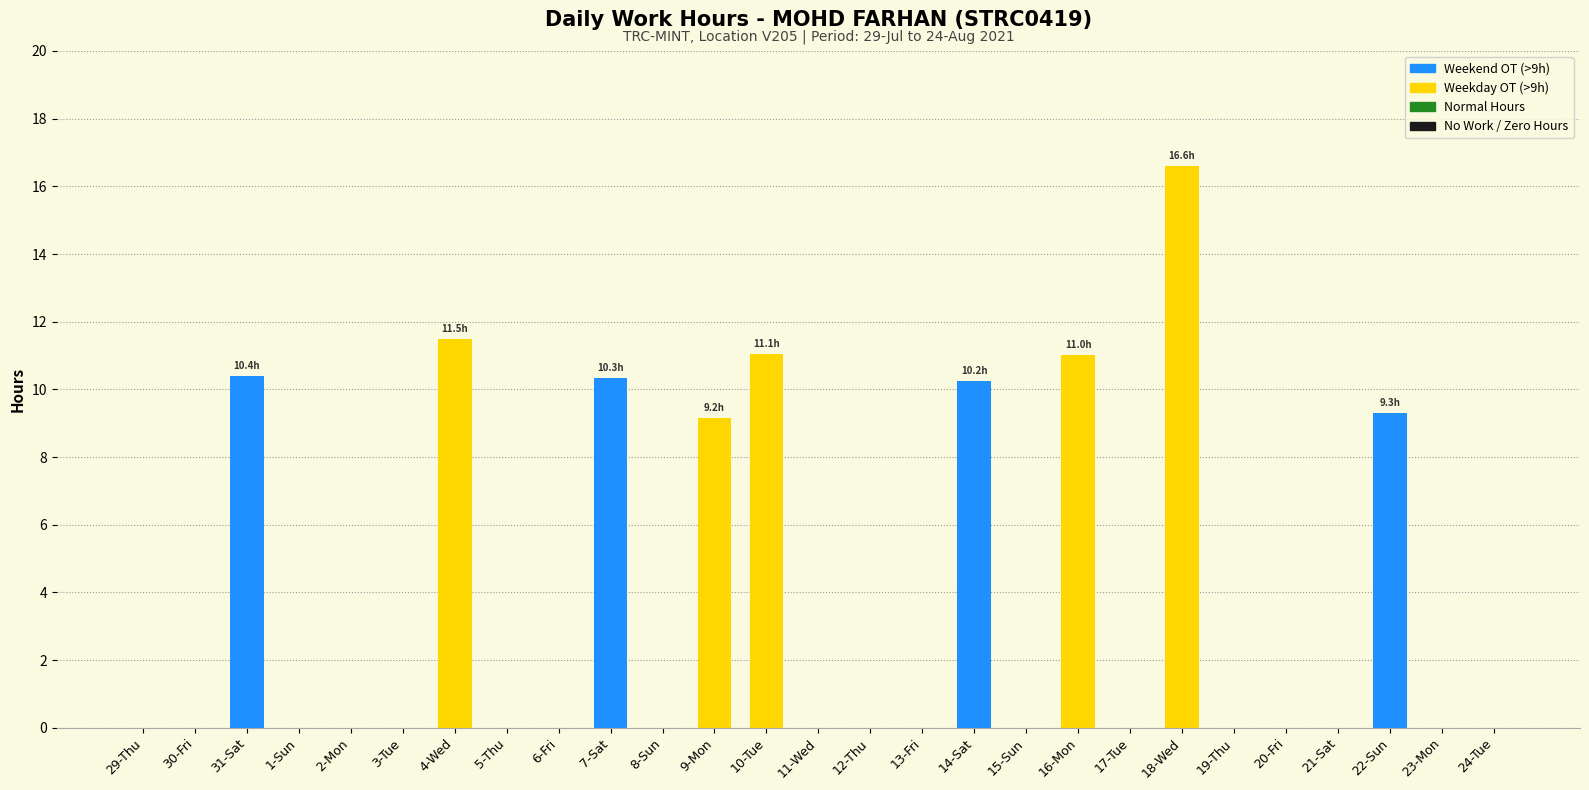

What is the average value?

3.7